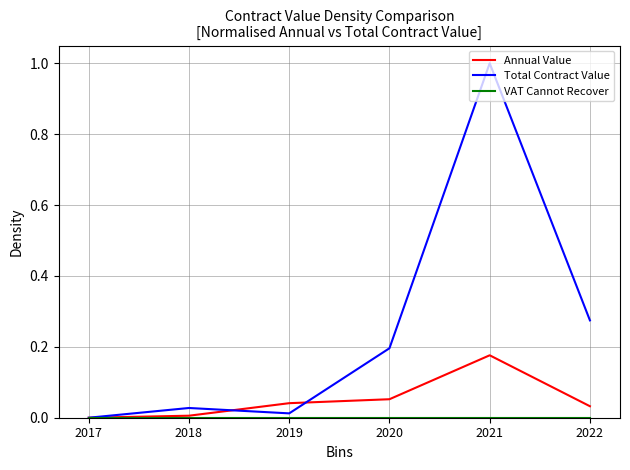

How many positive values does the Annual Value series have?

5